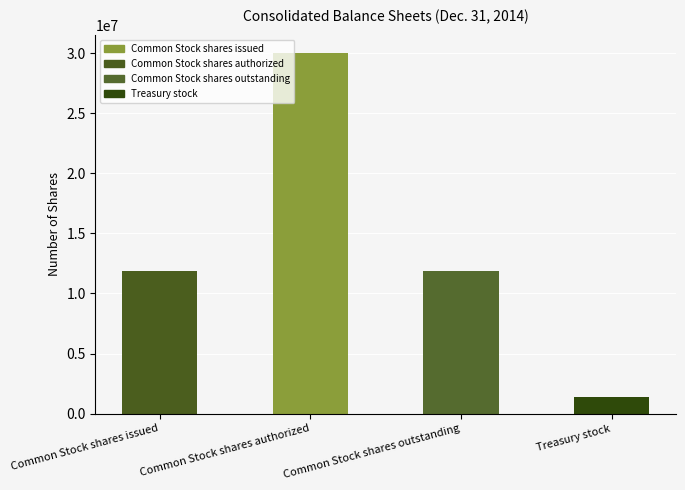

What is the sum of all values?

55086580